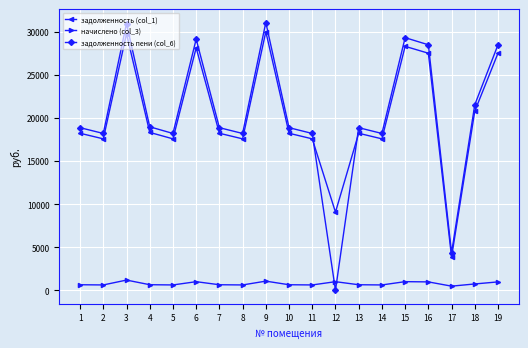

Is it true that задолженность (col_1) equals 20791.7 at 18?

True